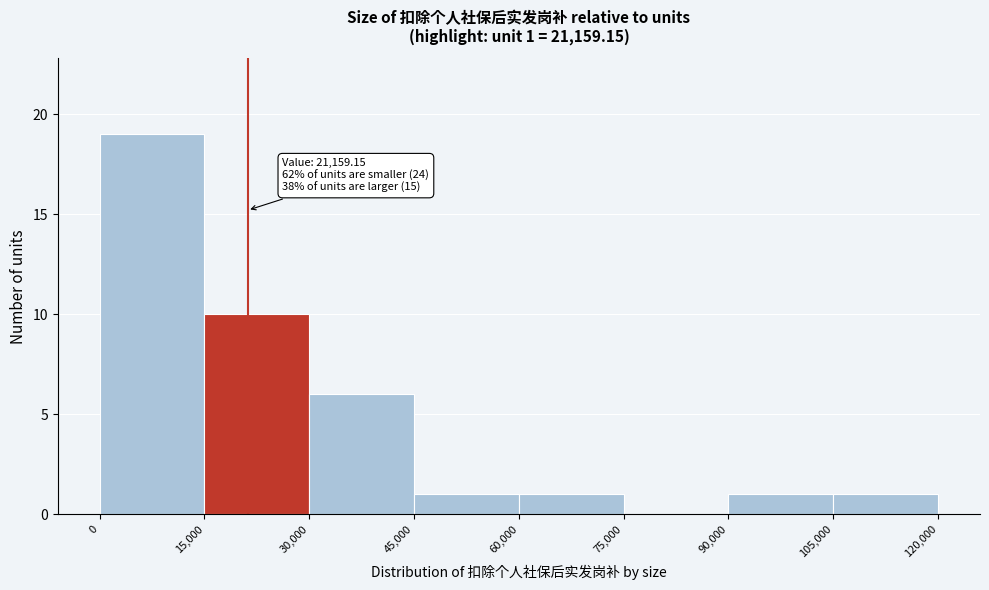

Over which range of the x-axis is the bar tallest?

0 to 15,000